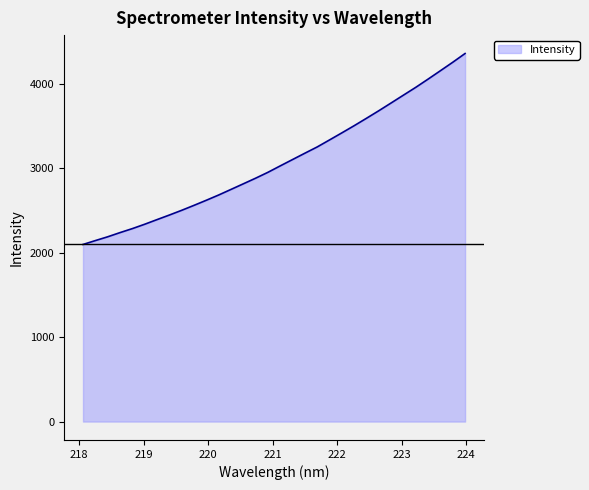

What is the maximum value shown in the chart?

4357.6